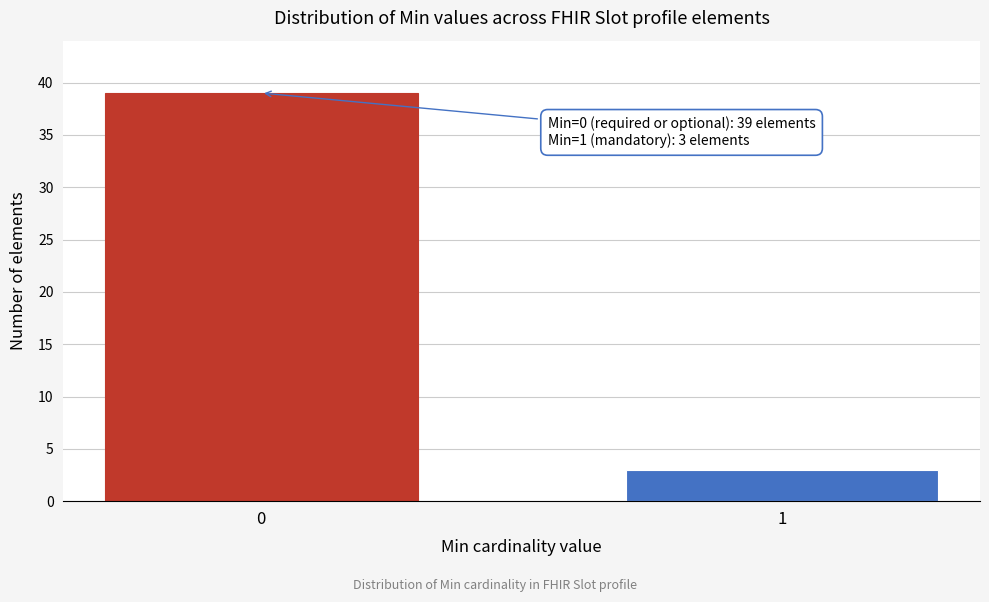

Reading right to left, transcribe all the data shown in this chart.

3	39